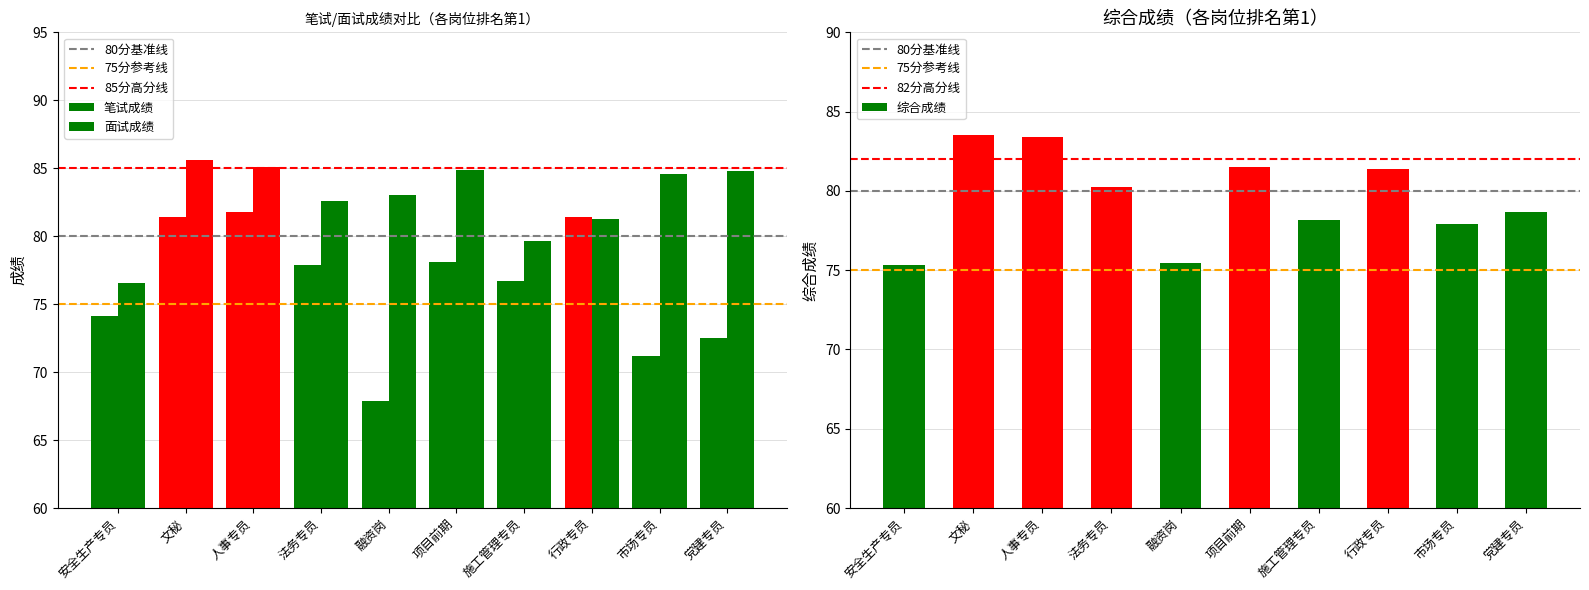

What are all the series names shown in the legend?

笔试成绩, 面试成绩